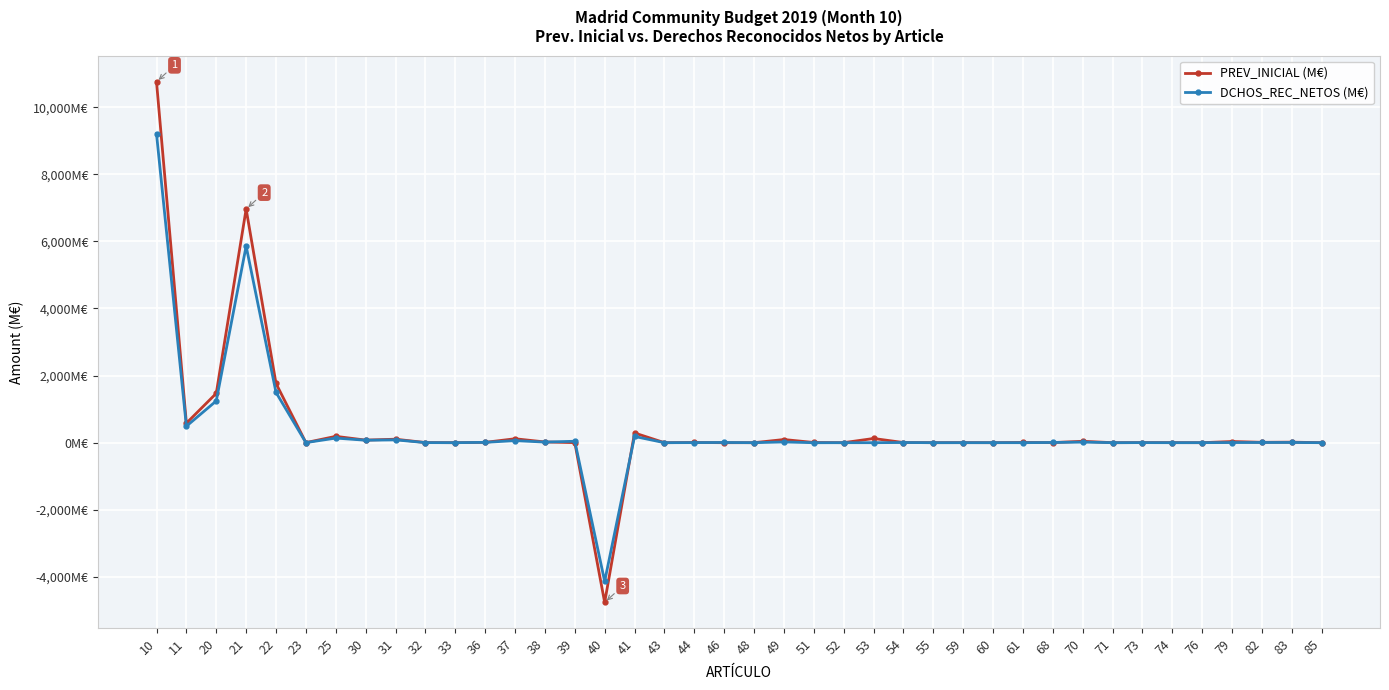

Which series changed the most between 25 and 79?

PREV_INICIAL (M€)